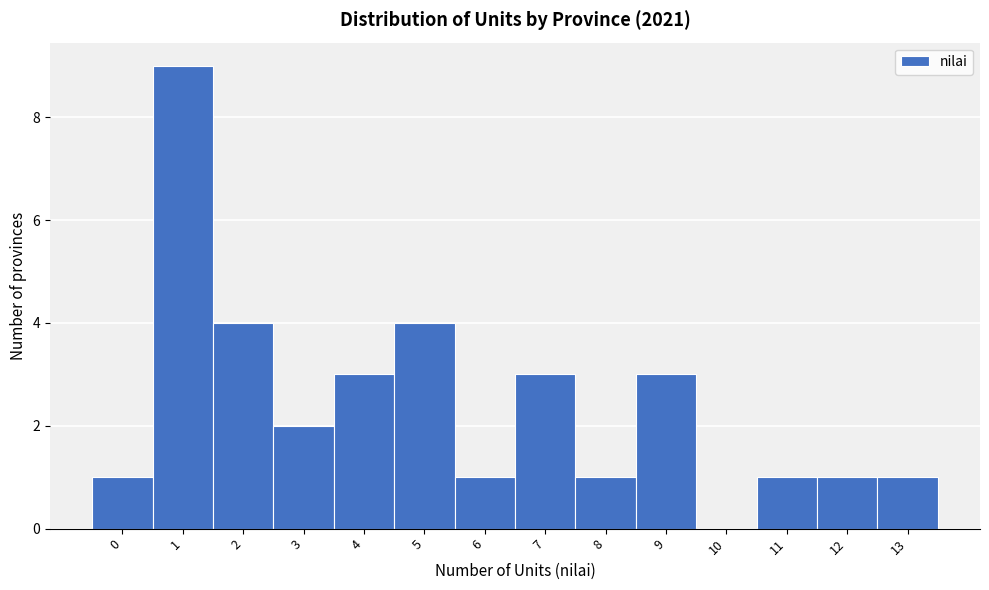

Reading left to right, extract all data points from this chart.

0=1	1=9	2=4	3=2	4=3	5=4	6=1	7=3	8=1	9=3	10=0	11=1	12=1	13=1